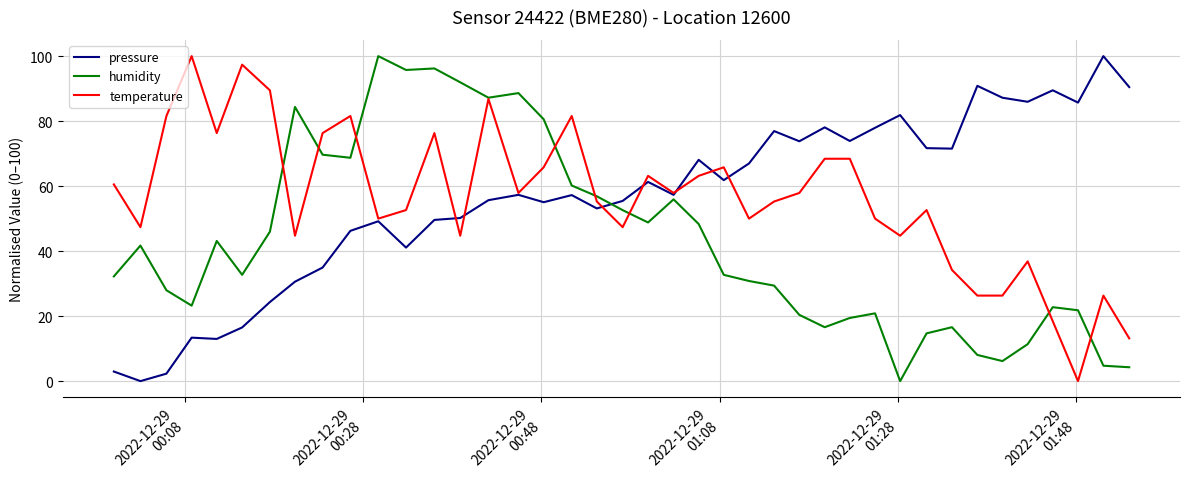

True or false: humidity and pressure cross at least once.

True